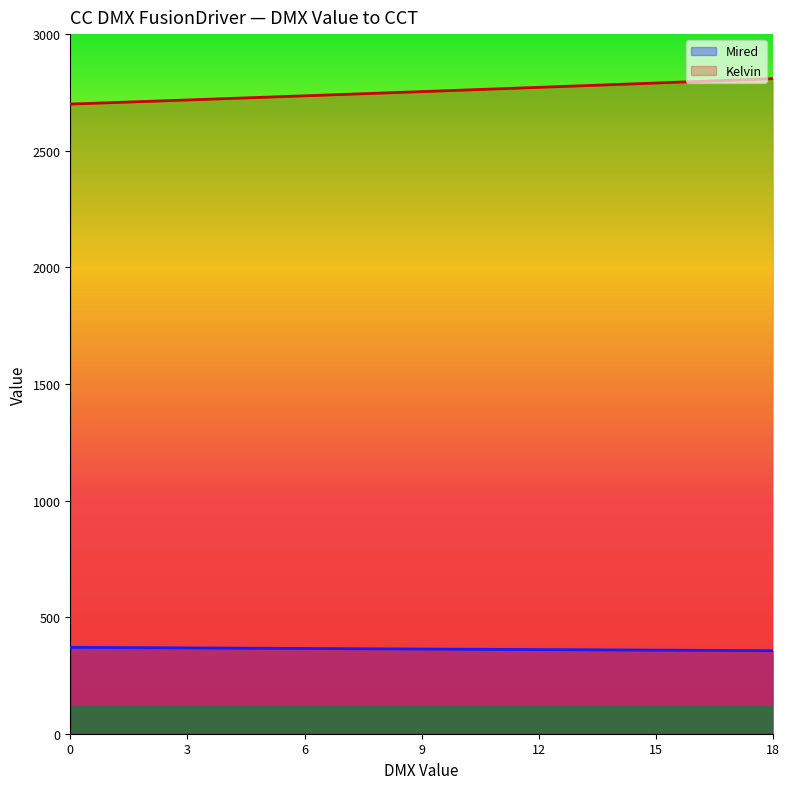

Count the number of categories in the chart.

19